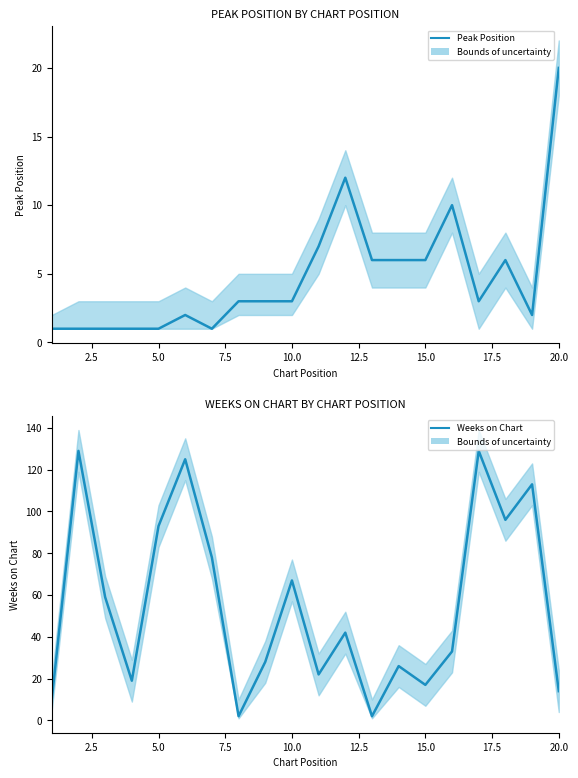

Is the value of Weeks on Chart at 18 greater than the value of Peak Position at 14?

Yes